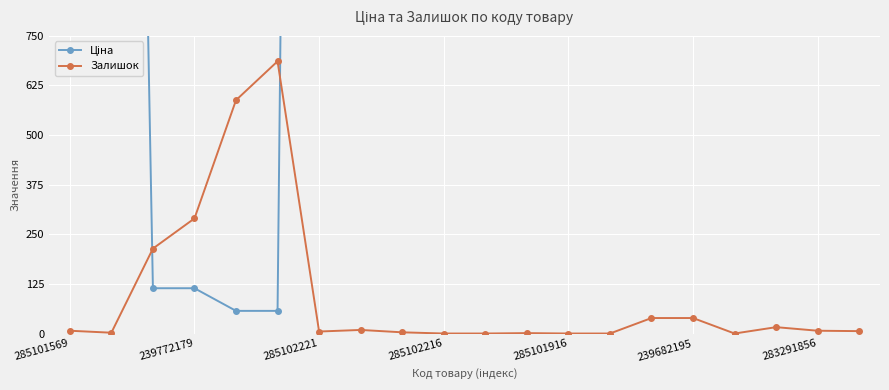

What is the label of the 15th point from the left?

14